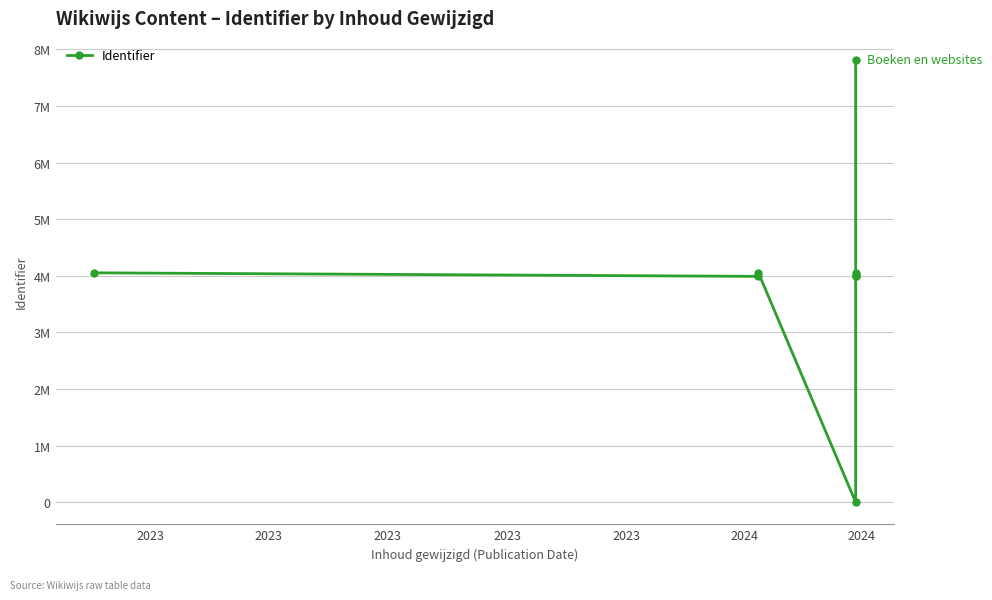

Reading left to right, what are all the values shown in this chart?

4053394	3990503	4053393	0	3990415	3990507	4053426	7814100